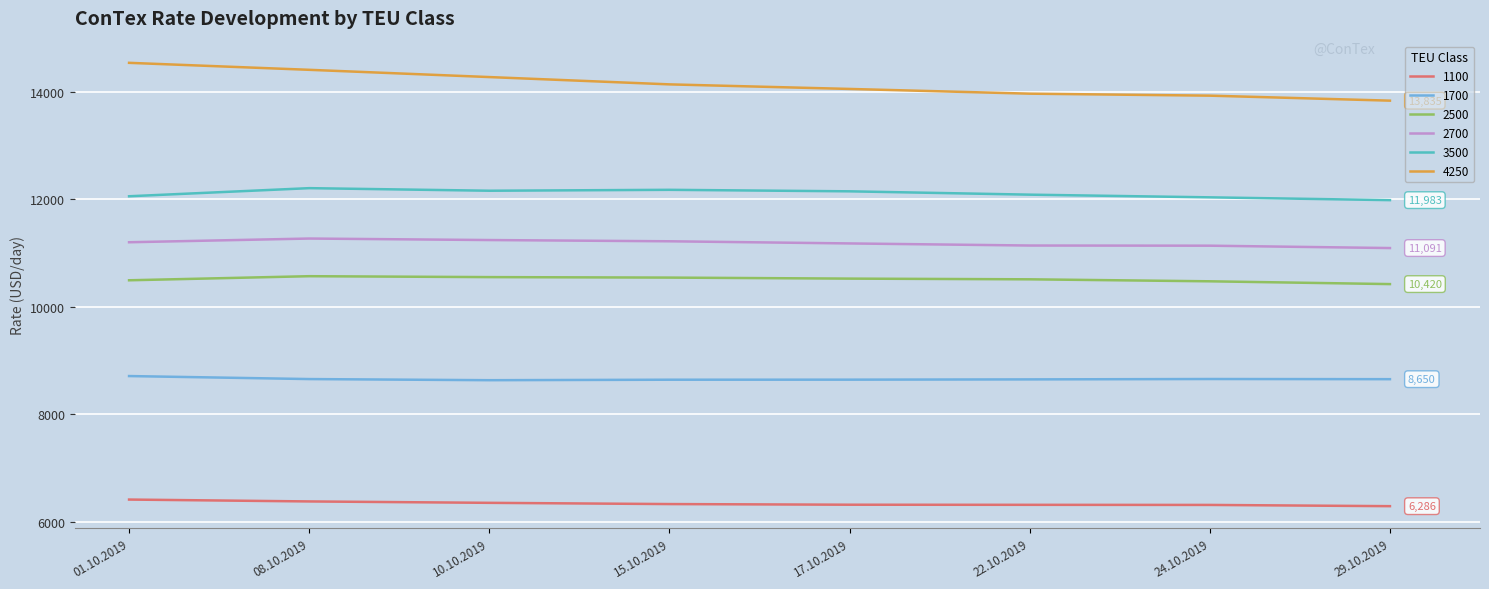

True or false: 4250 and 2700 cross at least once.

False